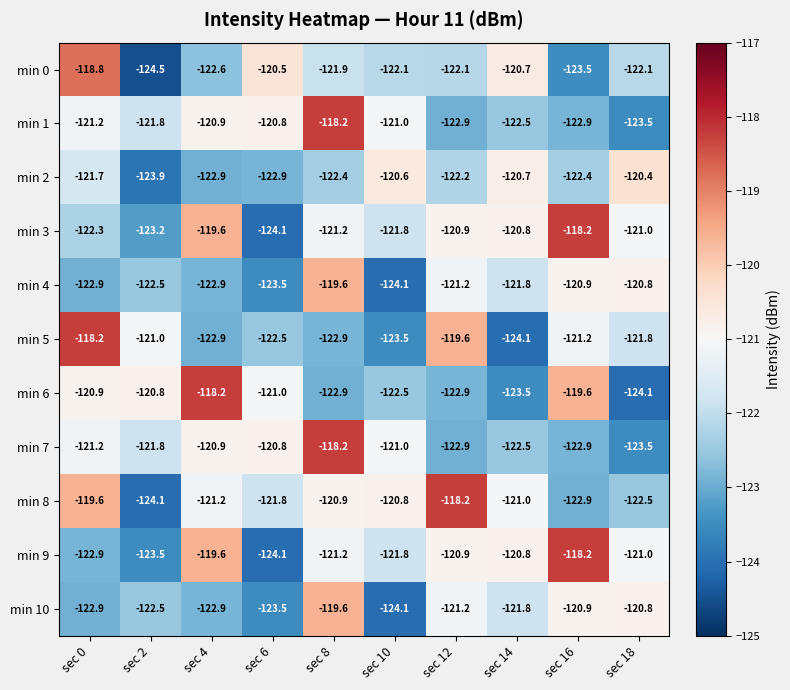

What is the difference between the second highest and minimum values in the min 5 series?

4.5